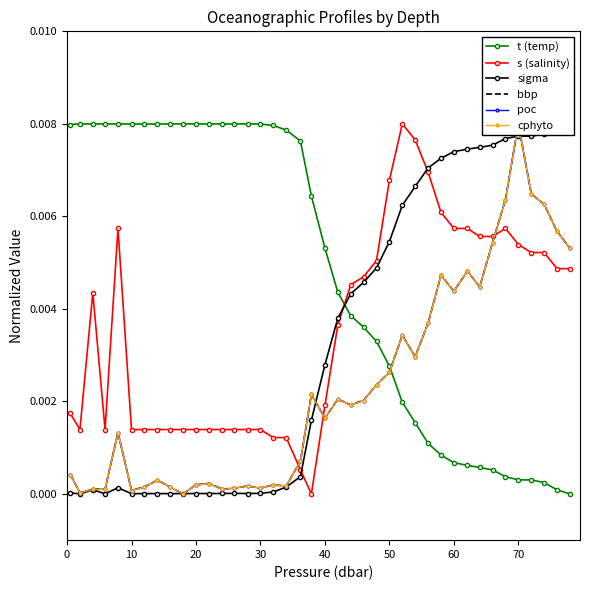

Does the chart have visible grid lines?

No